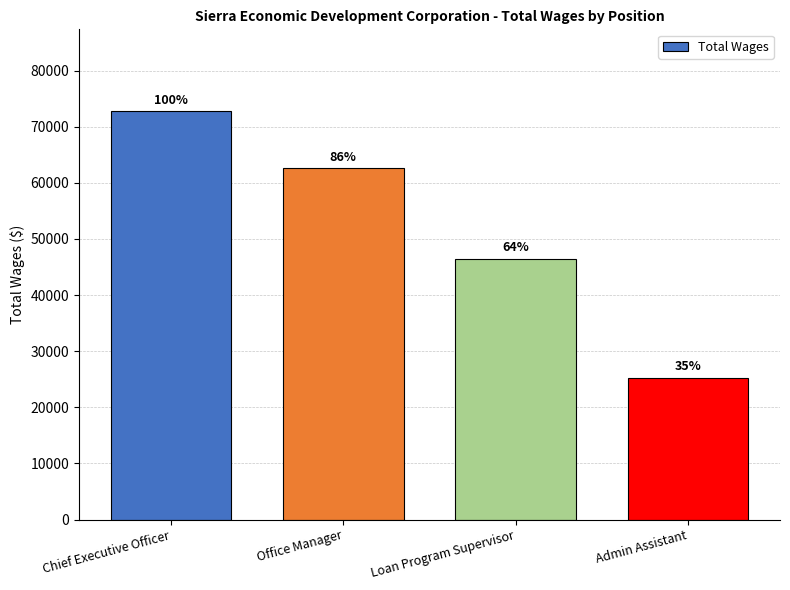

Are the bars horizontal?

No